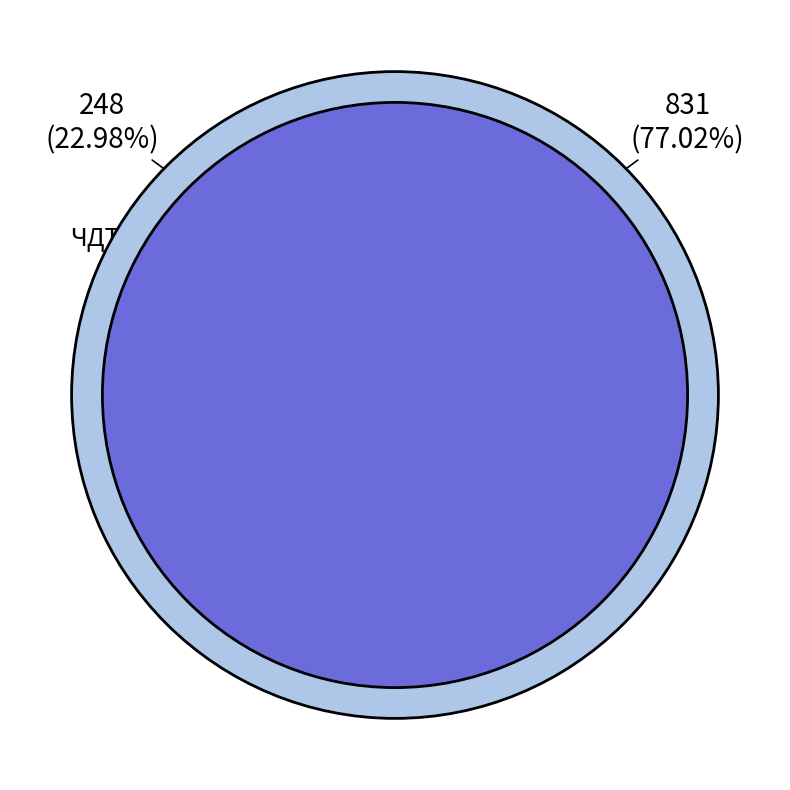

Which has a higher value, ЧДТУ or ЧДБК?

ЧДБК